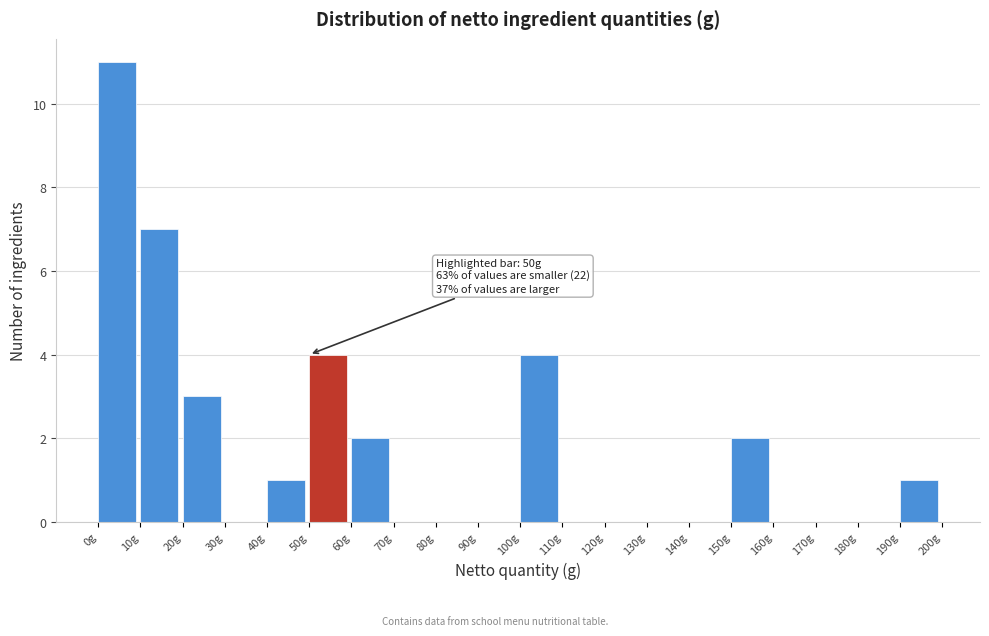

Over which range of the x-axis is the bar tallest?

0 to 10